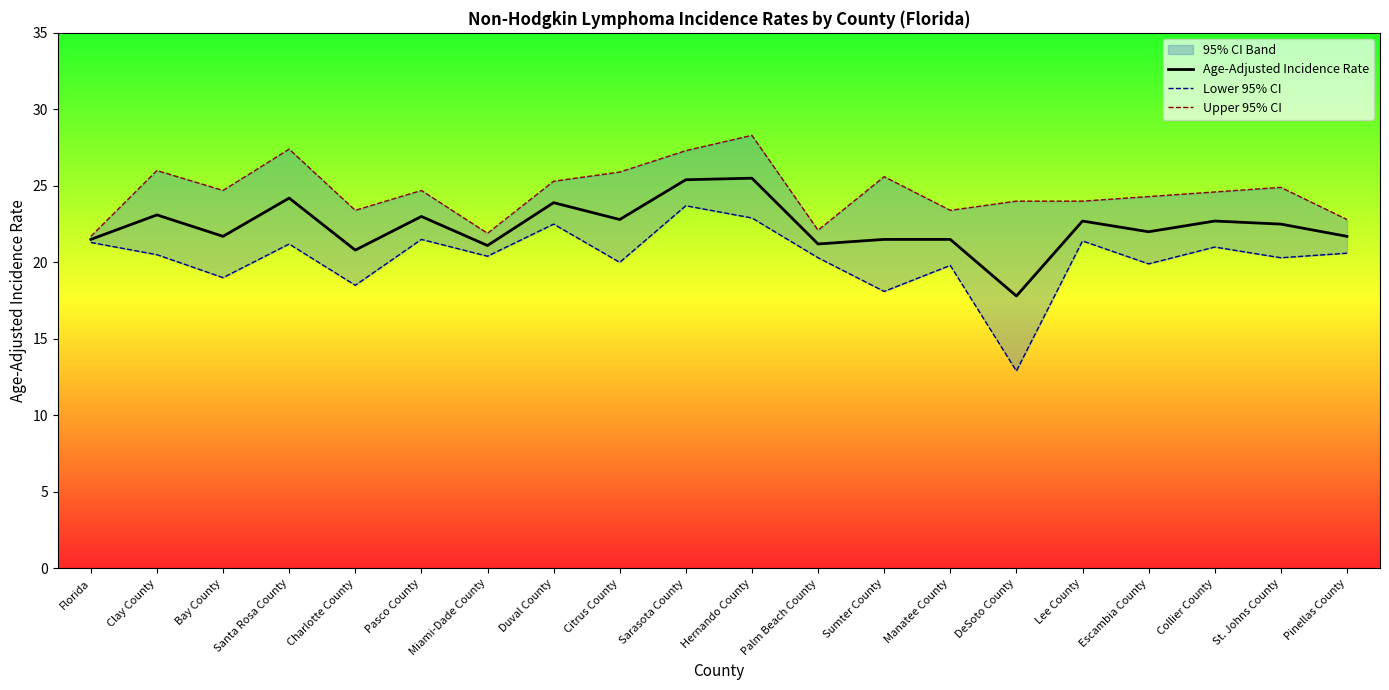

The value of Lower 95% CI at Hernando County is 22.9. True or false?

True